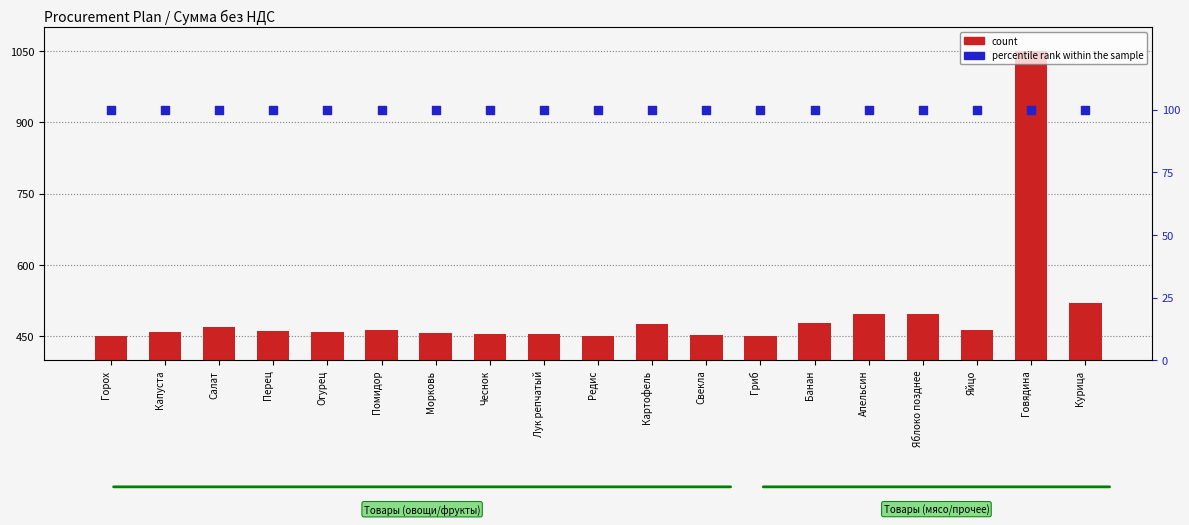

What are all the series names shown in the legend?

count, percentile rank within the sample